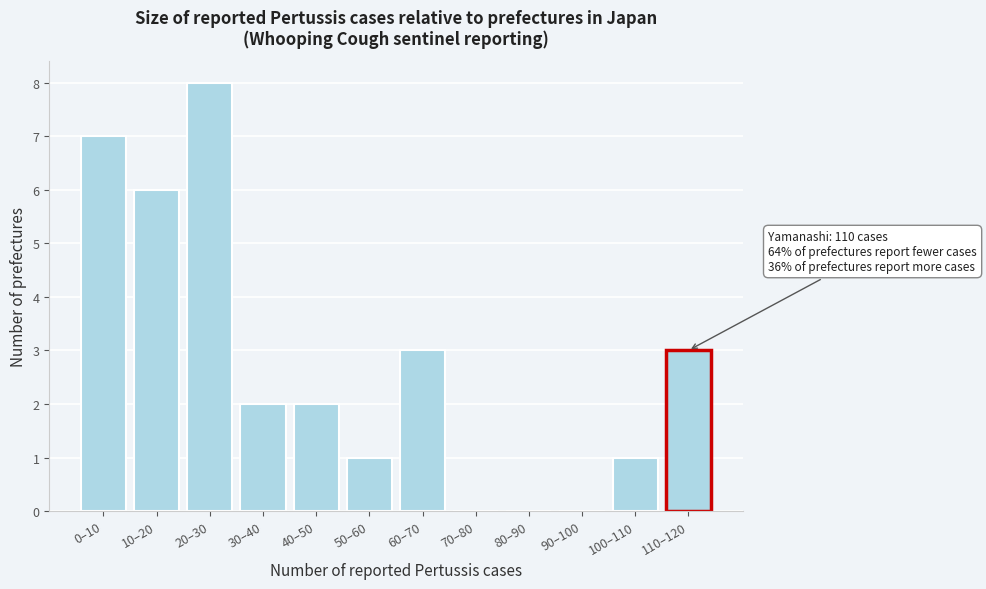

Reading left to right, what are all the values shown in this chart?

0–10=7	10–20=6	20–30=8	30–40=2	40–50=2	50–60=1	60–70=3	70–80=0	80–90=0	90–100=0	100–110=1	110–120=3